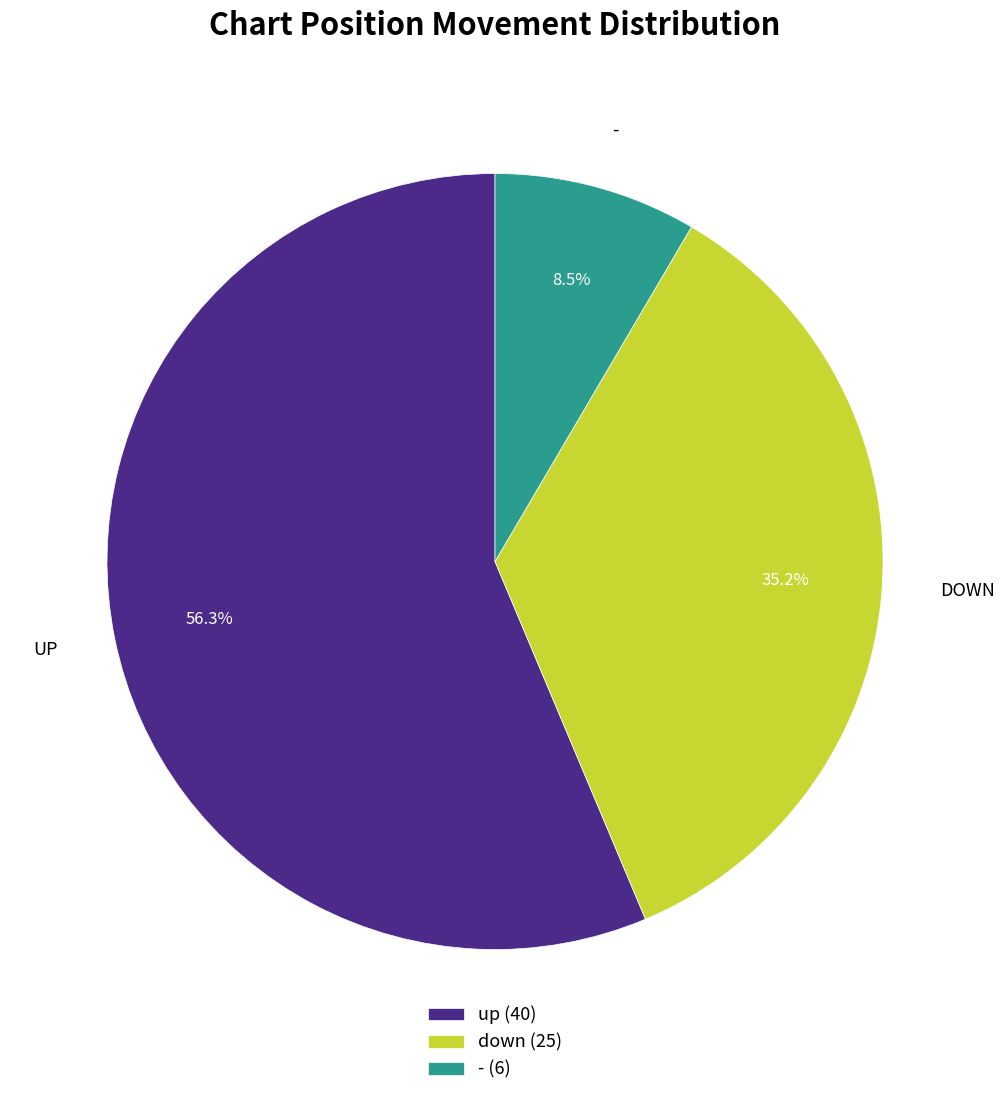

Count the number of slices in the pie.

3